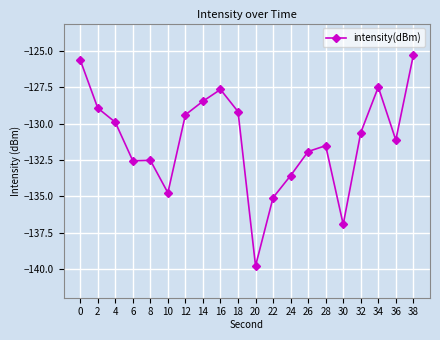

What is the change in value from 20 to 28?

+8.3